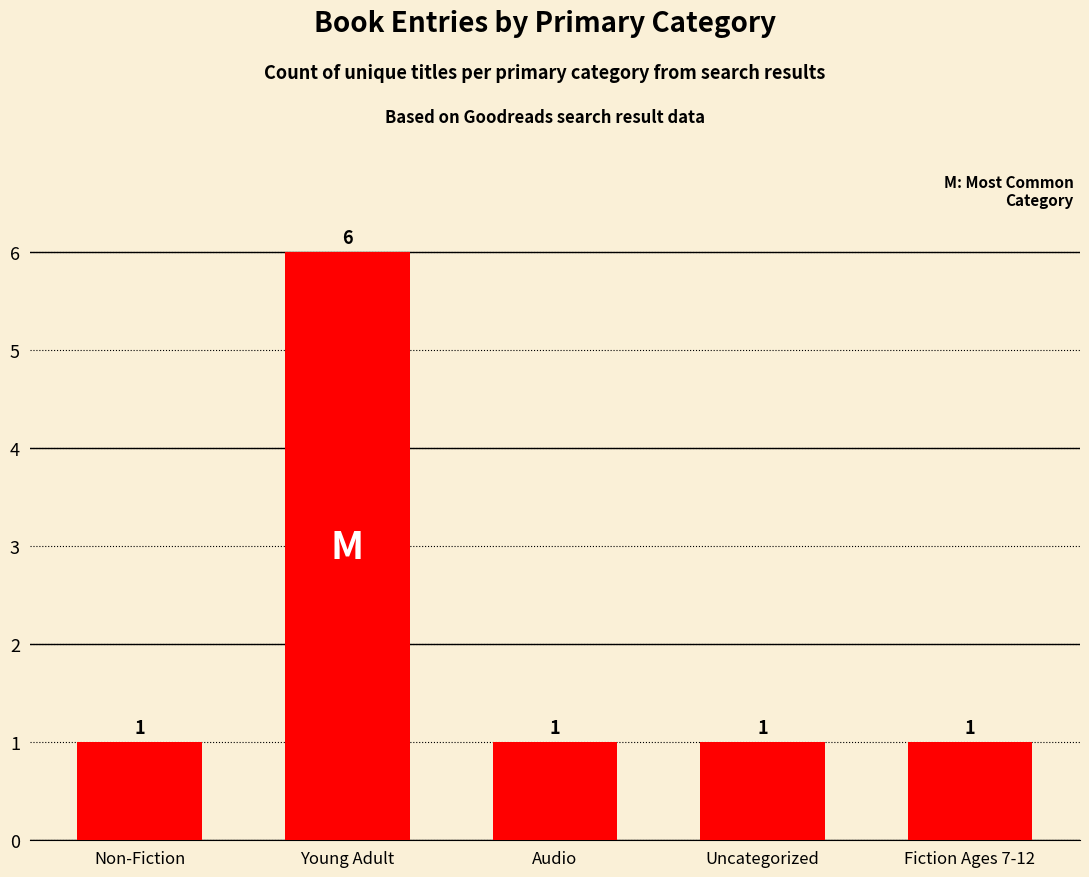

How many values are between 1 and 2?

4